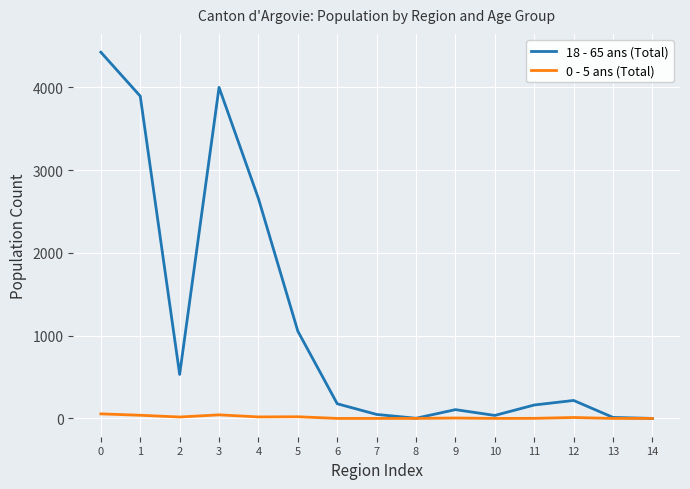

What is the maximum value for 0 - 5 ans (Total)?

55